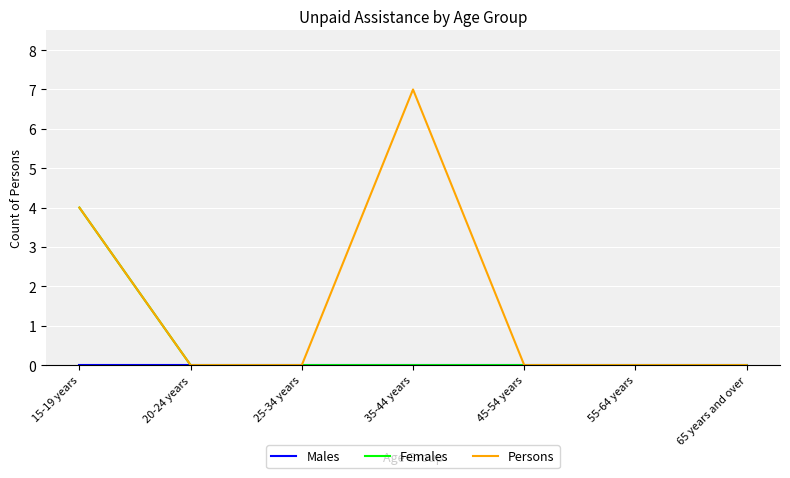

At which label is Persons closest to 3?

15-19 years